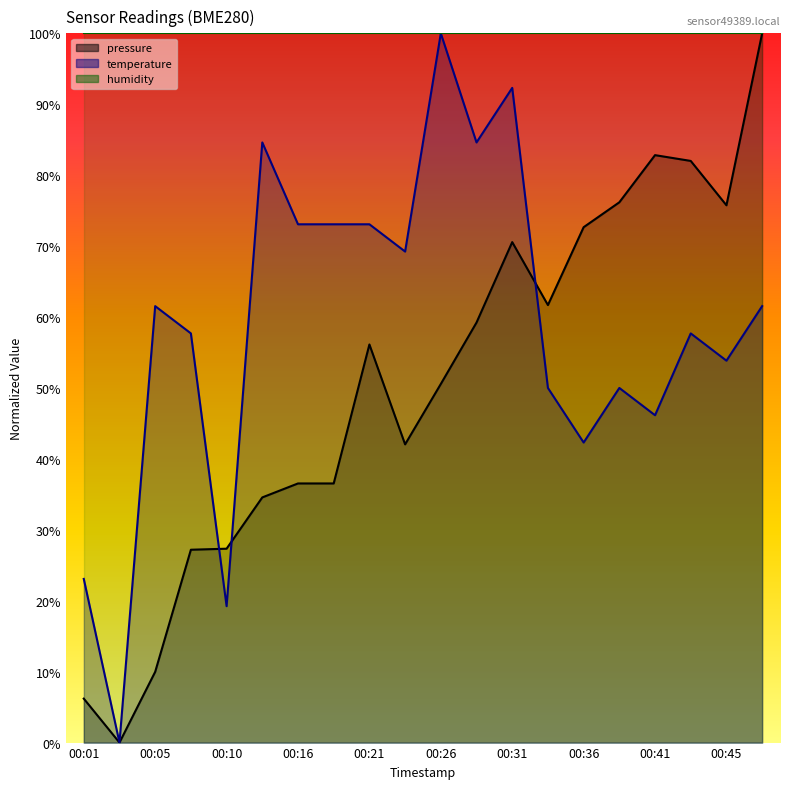

Between 00:03 and 00:41, which is larger?

00:41